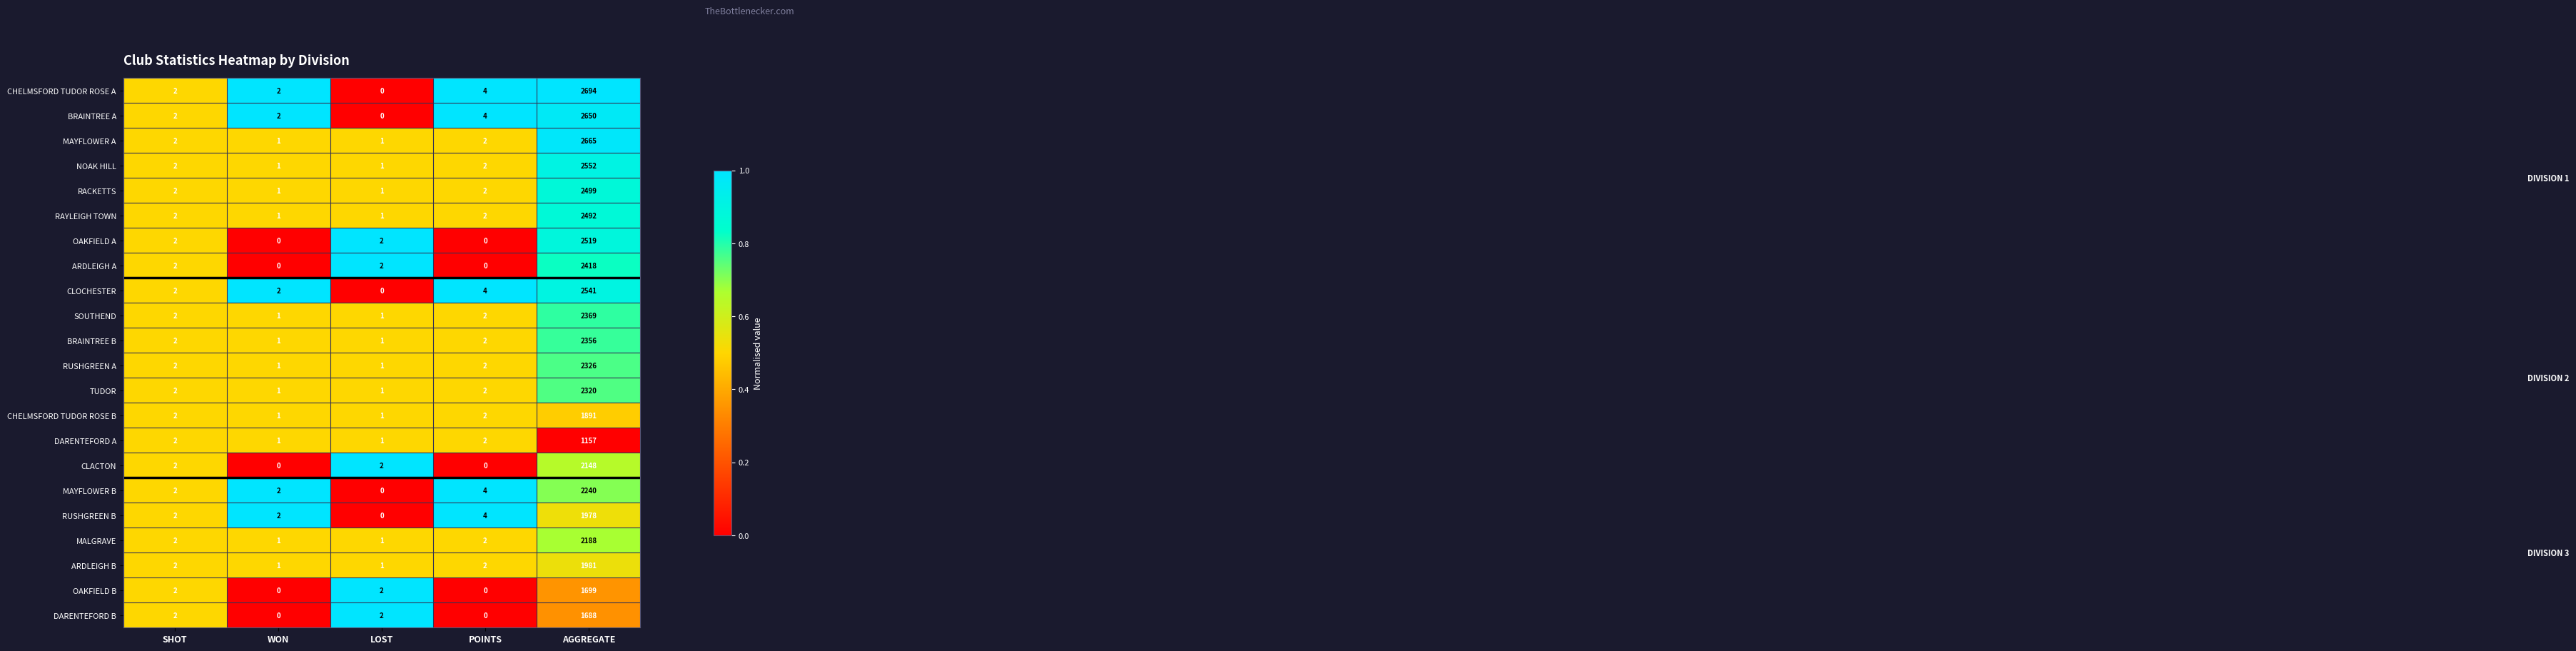

What is the average value of the CHELMSFORD TUDOR ROSE B series?

379